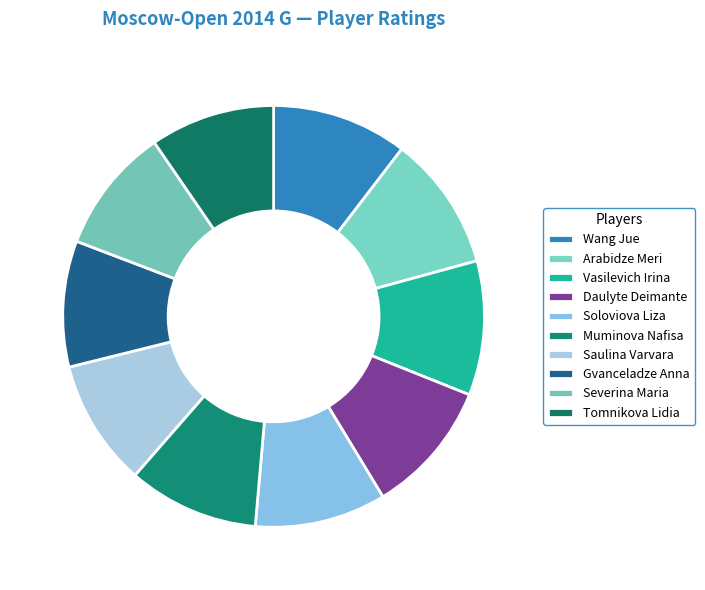

Does Vasilevich Irina represent more than half of the total?

No